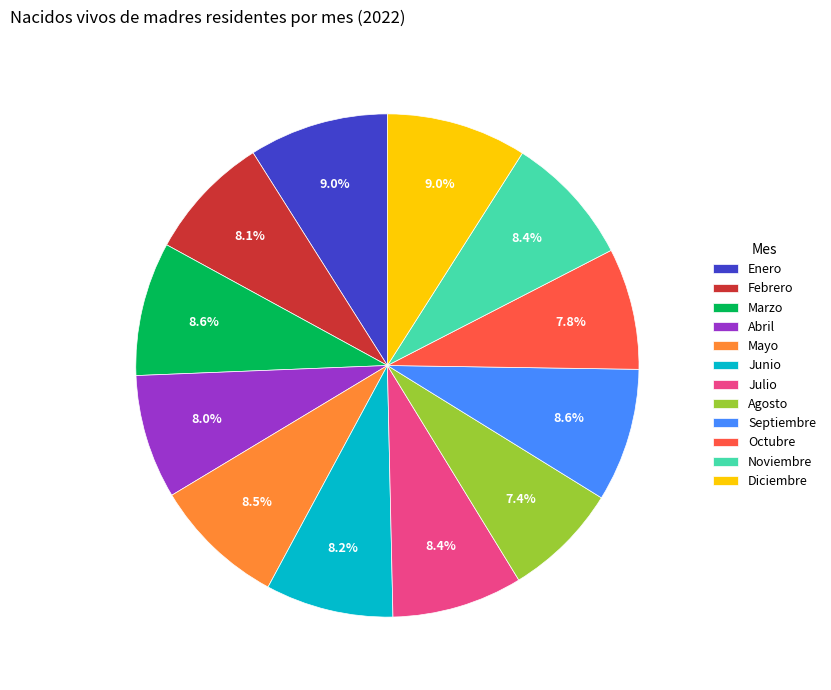

Combined, do Marzo and Abril account for over 50%?

No